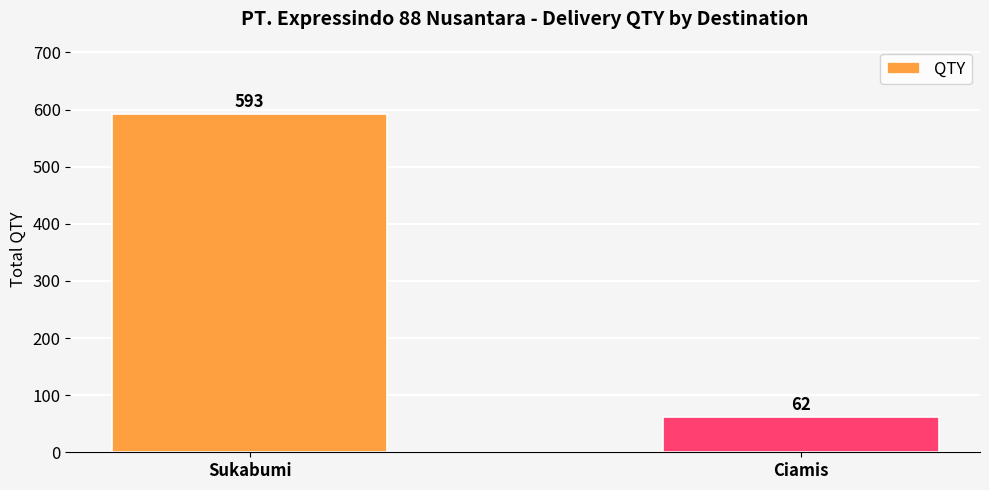

What is the maximum value shown in the chart?

593